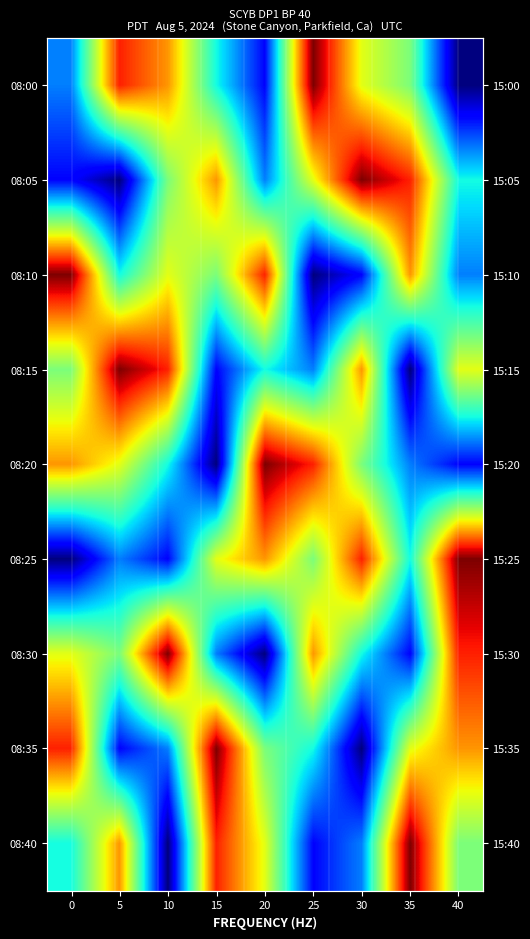

Which series has the largest total across all categories?

08:00